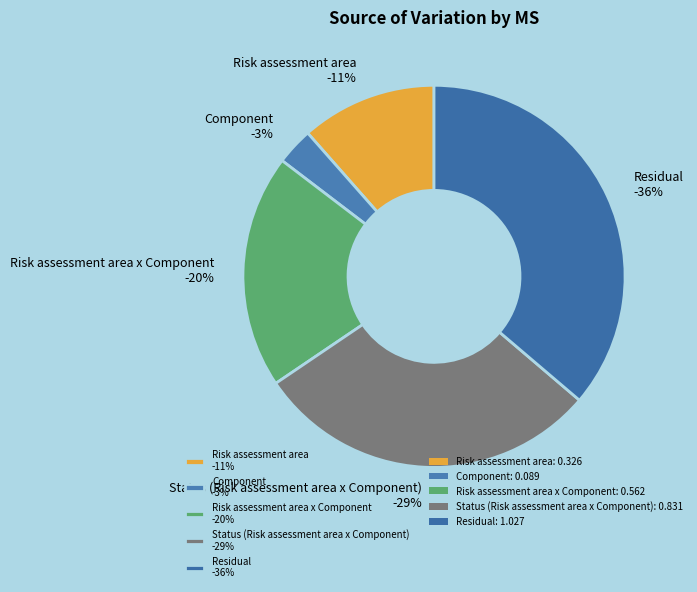

Between Risk assessment area x Component and Residual, which is larger?

Residual